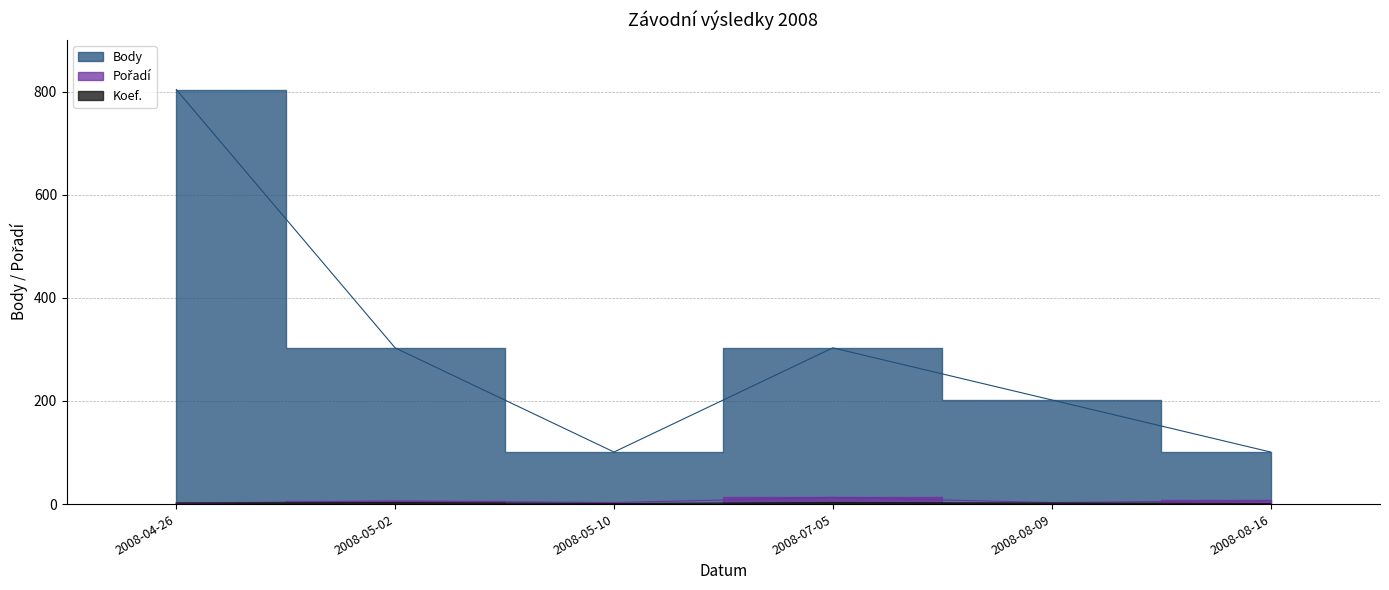

Between 2008-07-05 and 2008-08-16, which is larger?

2008-07-05